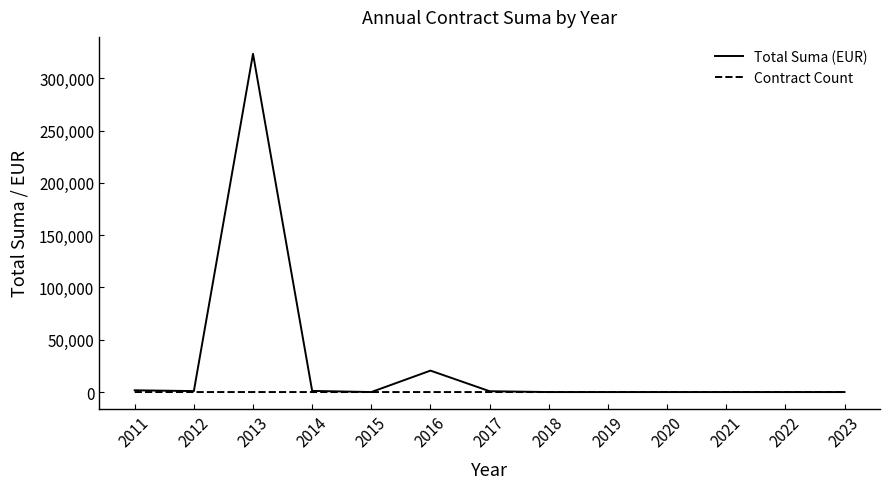

What is the maximum value for Total Suma (EUR)?

323407.7